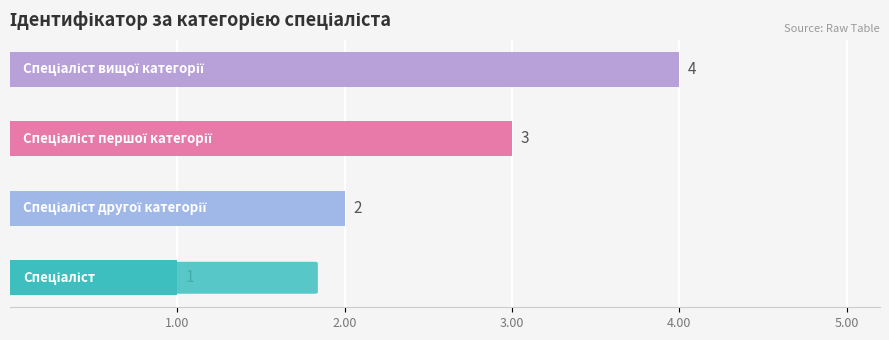

What is the difference between the maximum and minimum values?

3